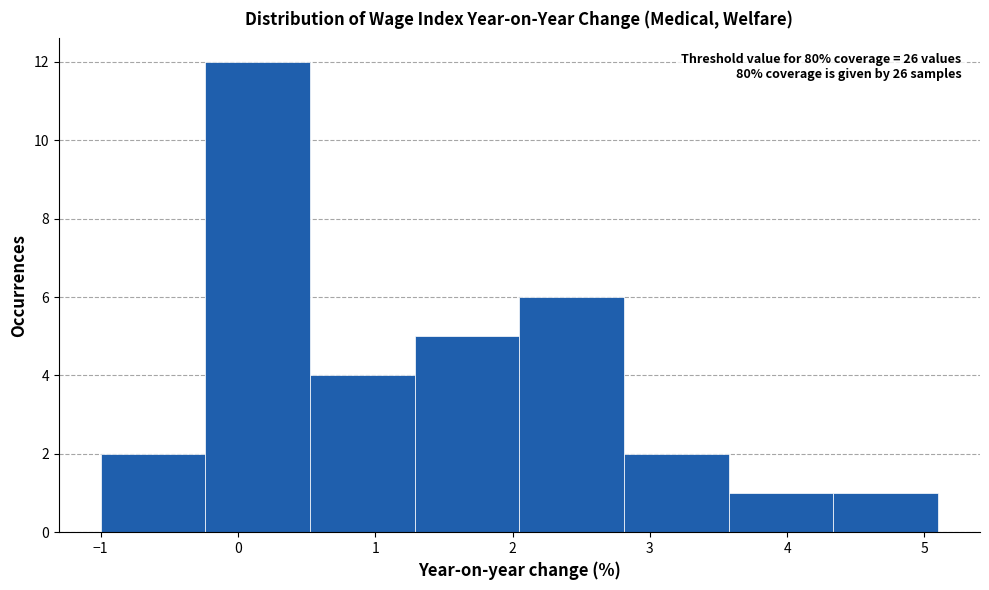

Which range on the x-axis has the tallest bar?

-0.2 to 0.5